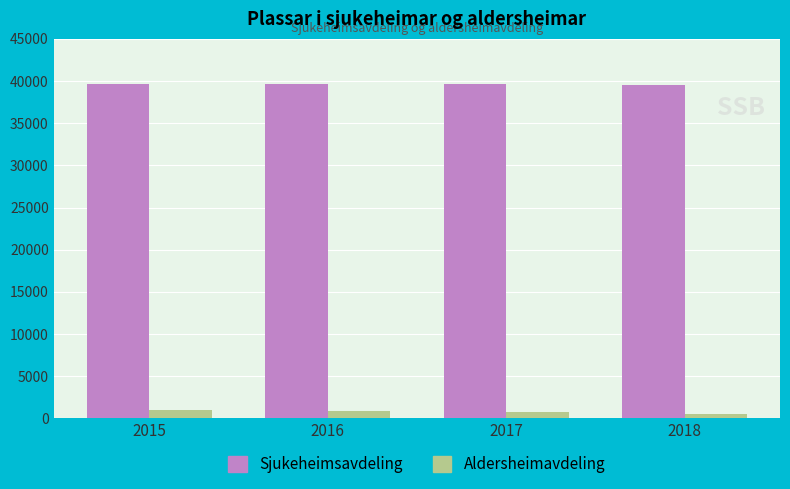

Count the Aldersheimavdeling values in the range 727 to 1034.

3